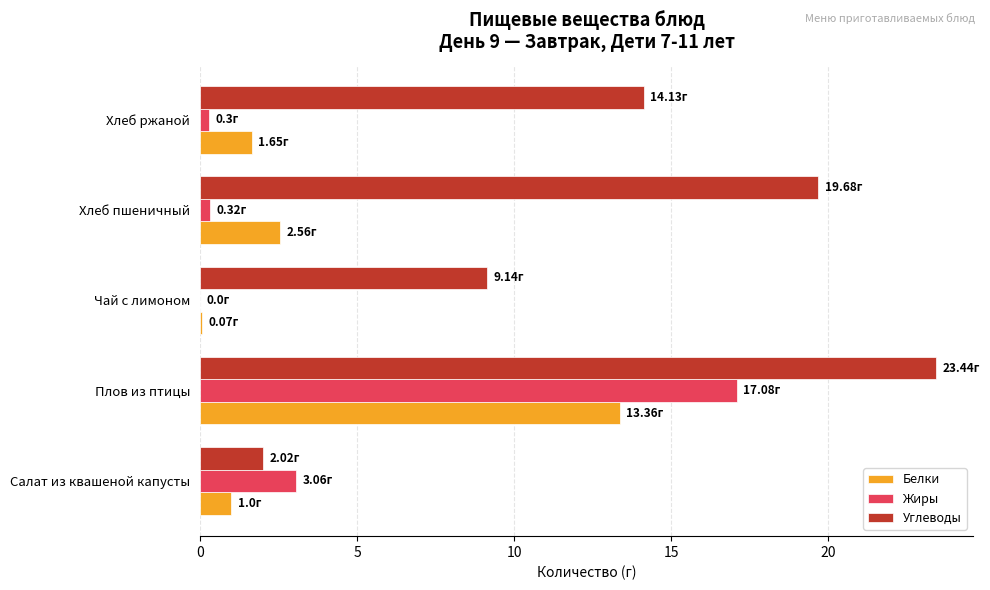

Which series changed the most between Салат из квашеной капусты and Чай с лимоном?

Углеводы